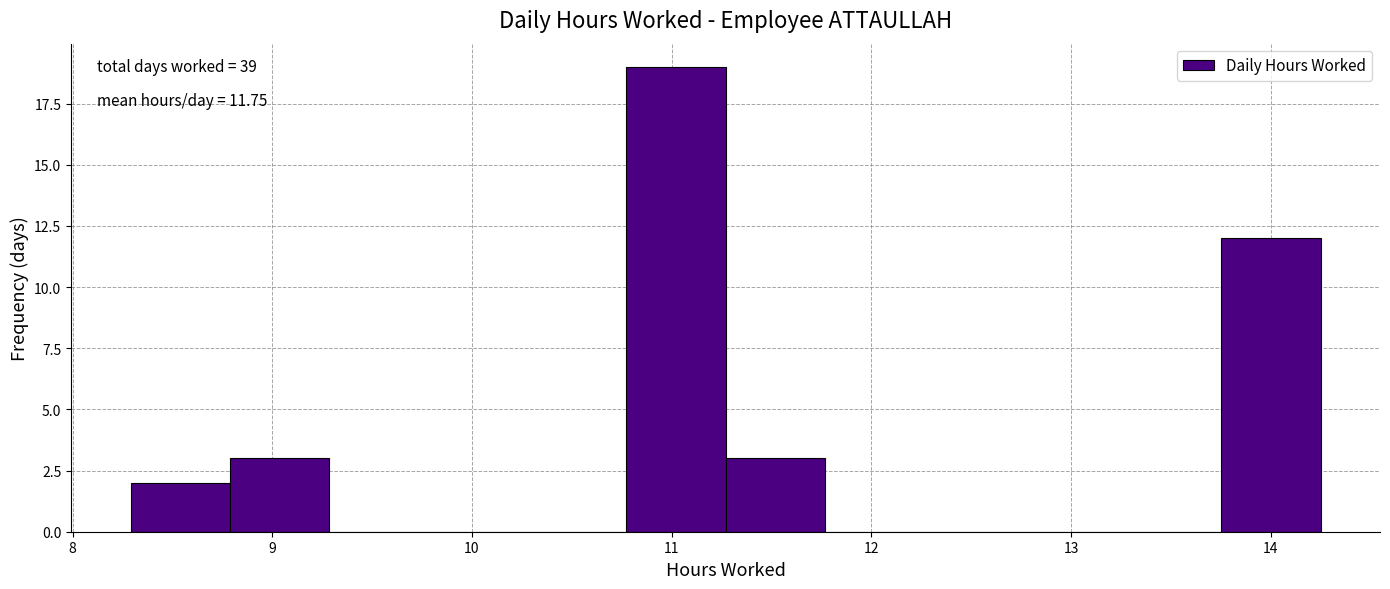

Which range on the x-axis has the tallest bar?

10.8 to 11.3